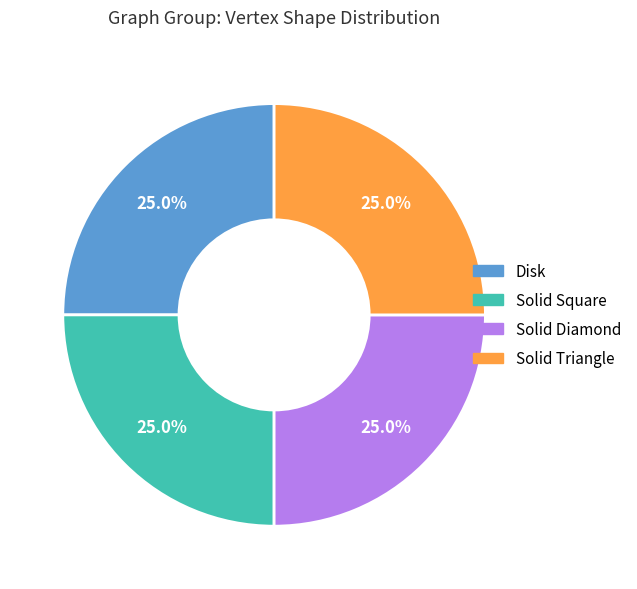

Is there a majority slice in this chart?

No